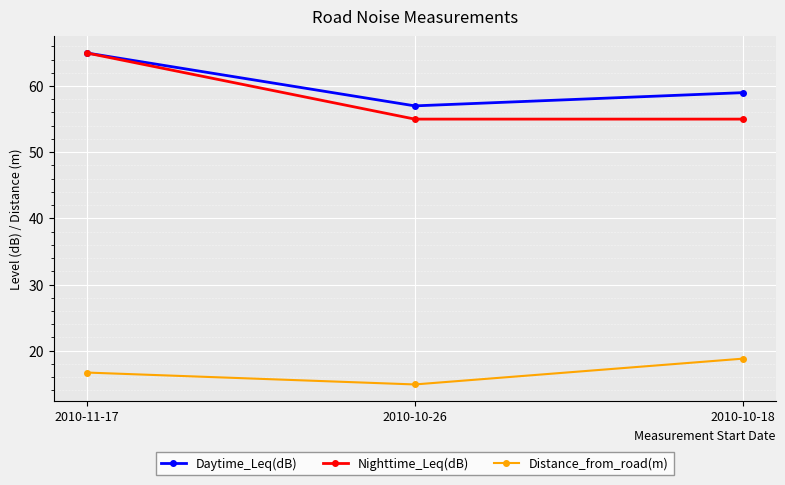

At how many categories does at least one series exceed 15?

3